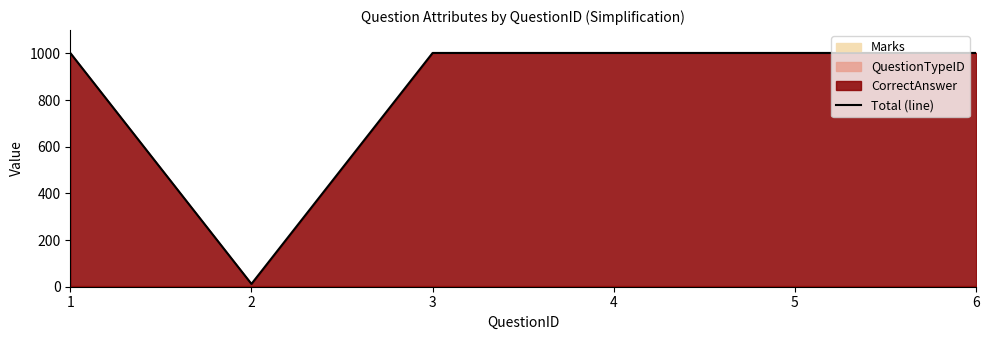

True or false: there are more than 2 points higher than both neighbors.

False